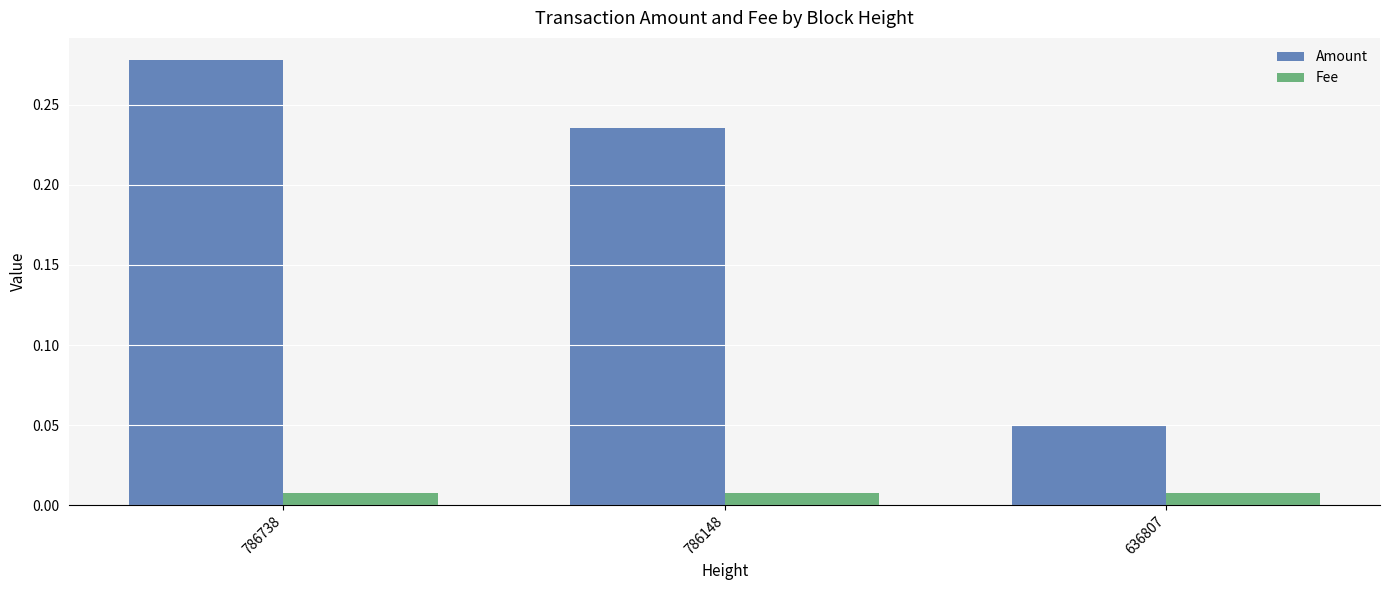

Is the value of Fee at 786738 greater than the value of Amount at 636807?

No